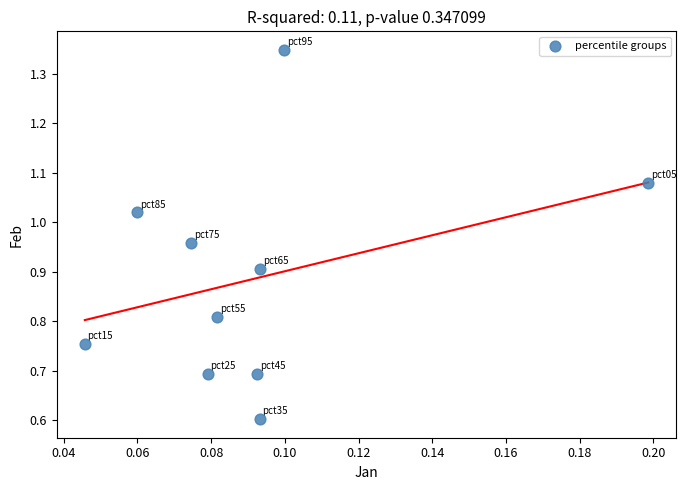

What Y value in the scatter plot is closest to 0?

0.6